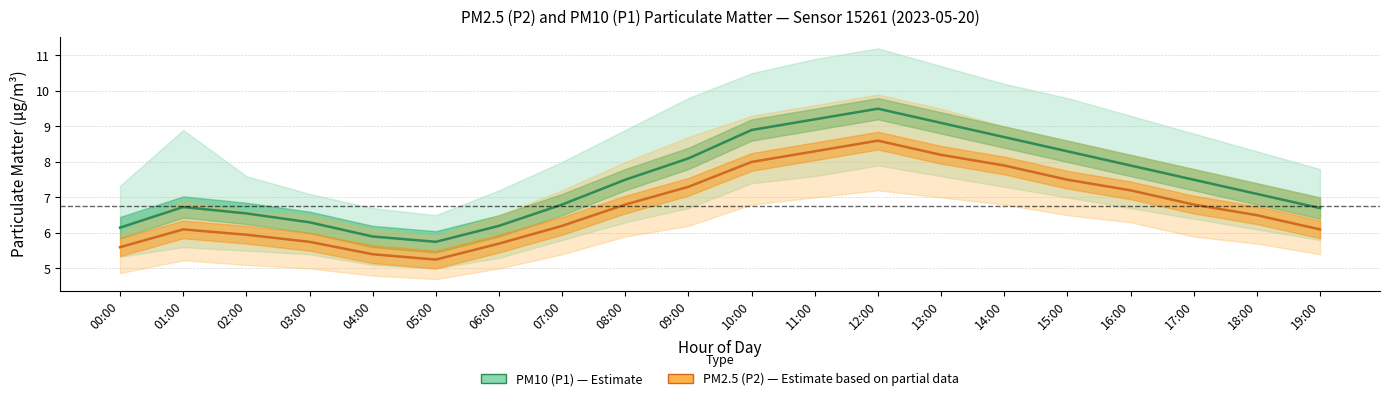

What is the value of the PM2.5 (P2) mean point at the 8th from the left?

6.2